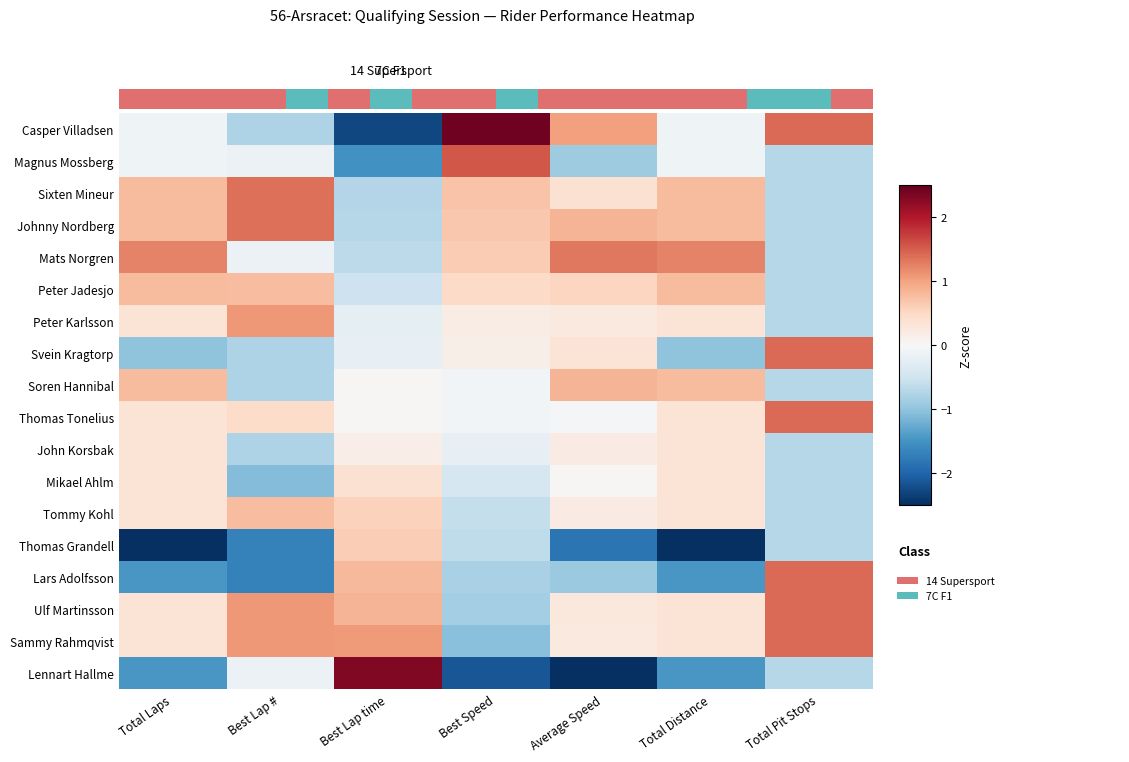

At which category does the chart reach its minimum across all series?

Average Speed